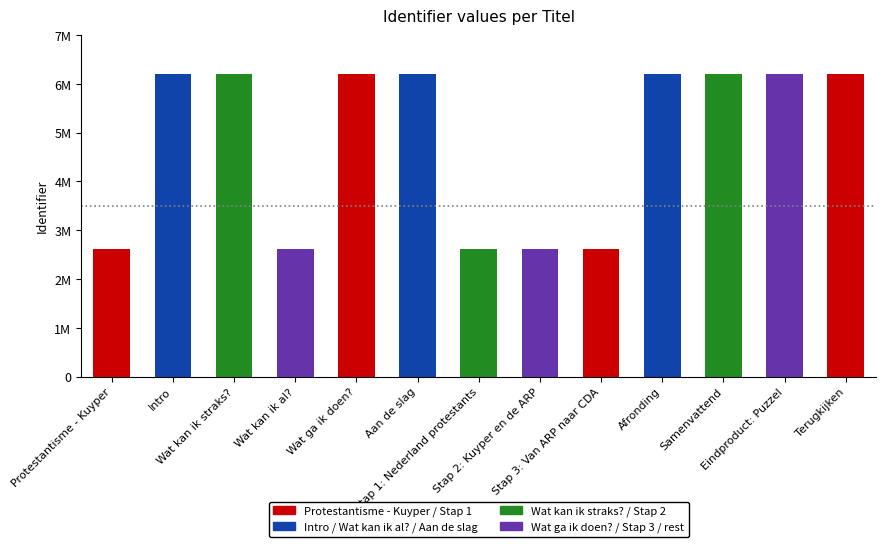

What is the value of the 7th bar from the left?

2624516